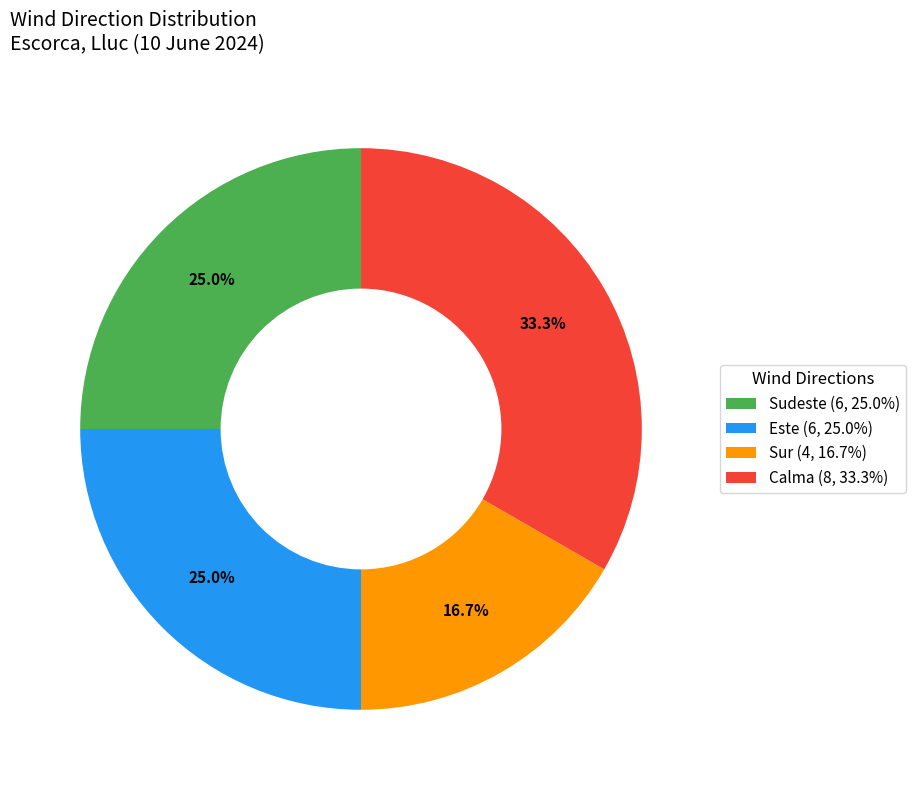

Is Sur (4, 16.7%) the majority of the pie?

No